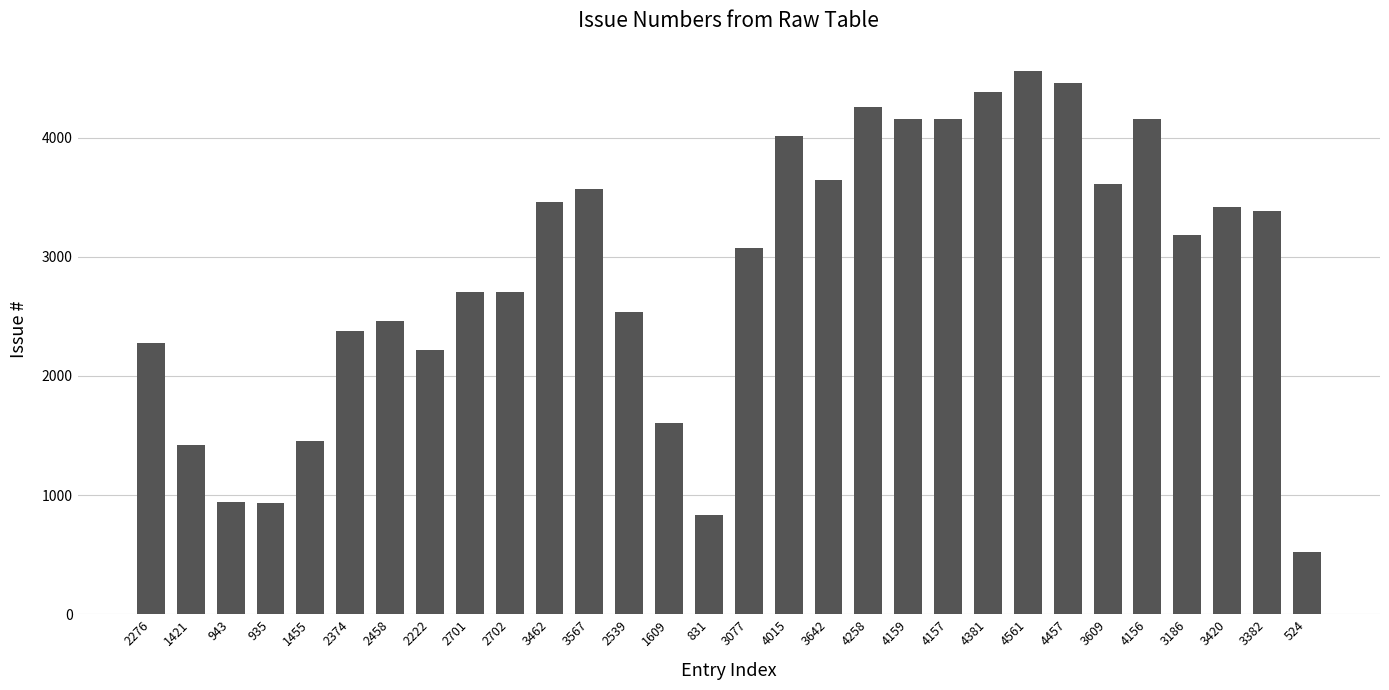

True or false: the data shows 1455 at 1455.

True